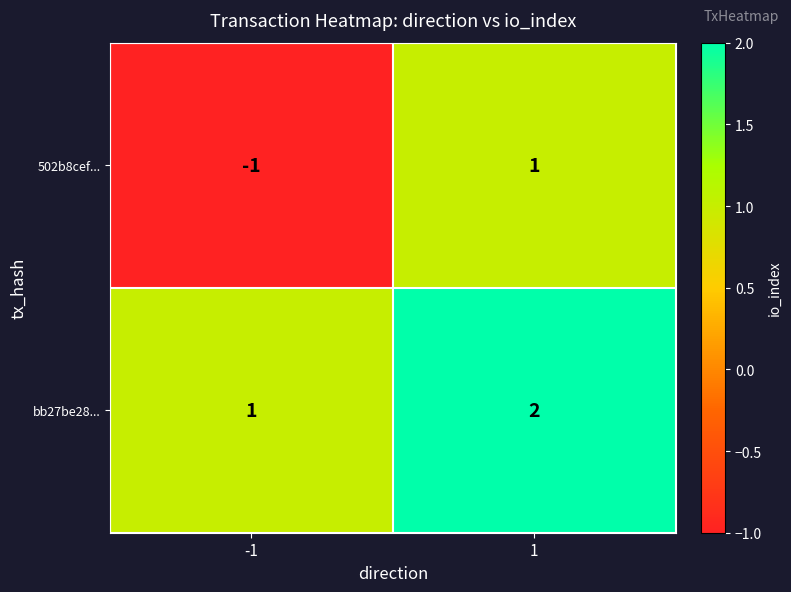

Which series has the largest total across all categories?

bb27be28...